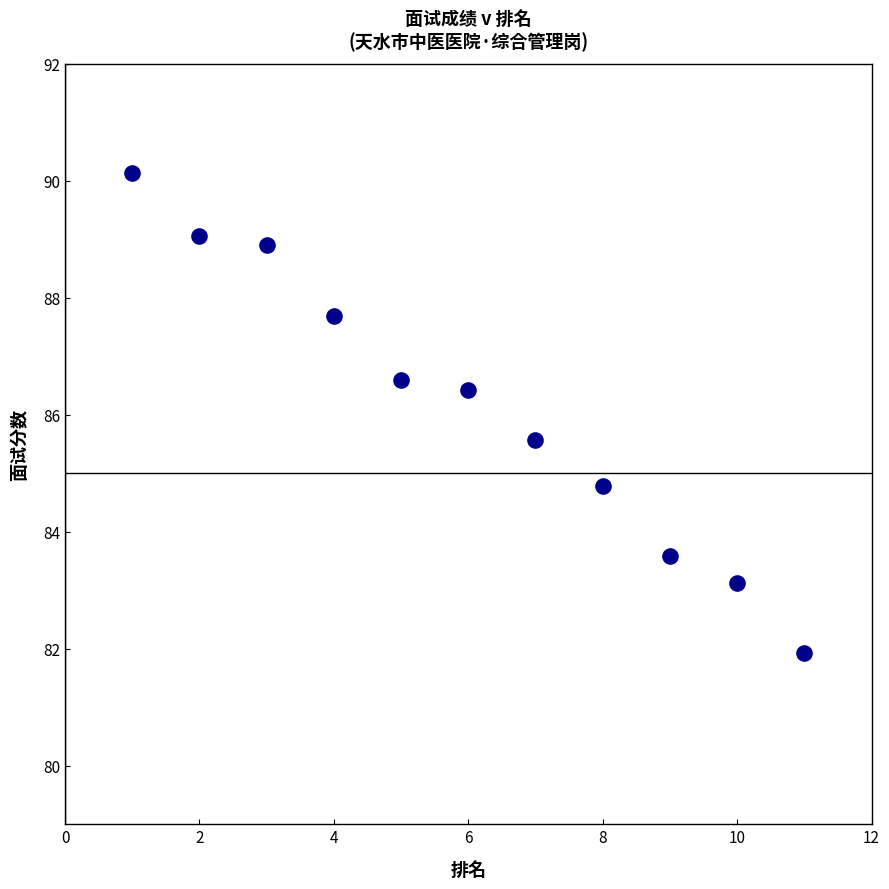

What is the average Y value?

86.2